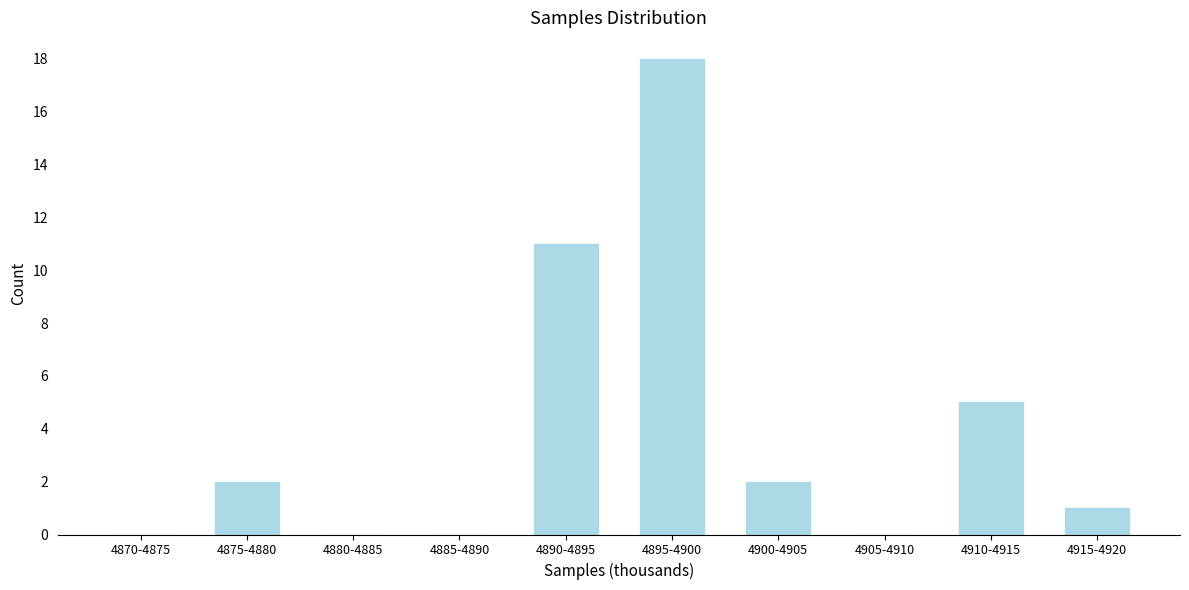

Reading right to left, list all the values displayed in this chart.

4915-4920=1	4910-4915=5	4905-4910=0	4900-4905=2	4895-4900=18	4890-4895=11	4885-4890=0	4880-4885=0	4875-4880=2	4870-4875=0